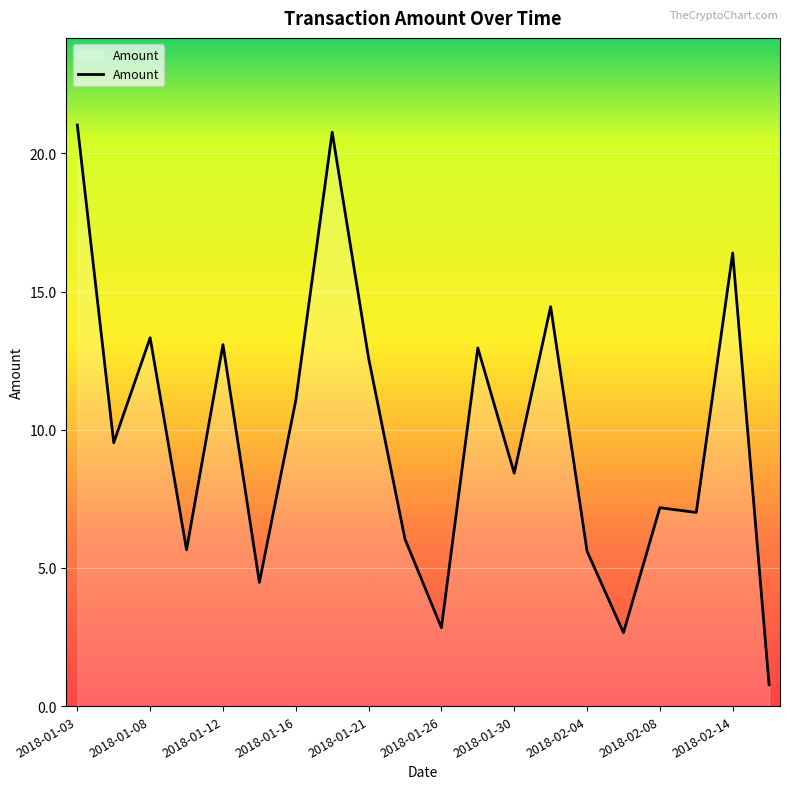

What is the greatest value displayed?

21.0